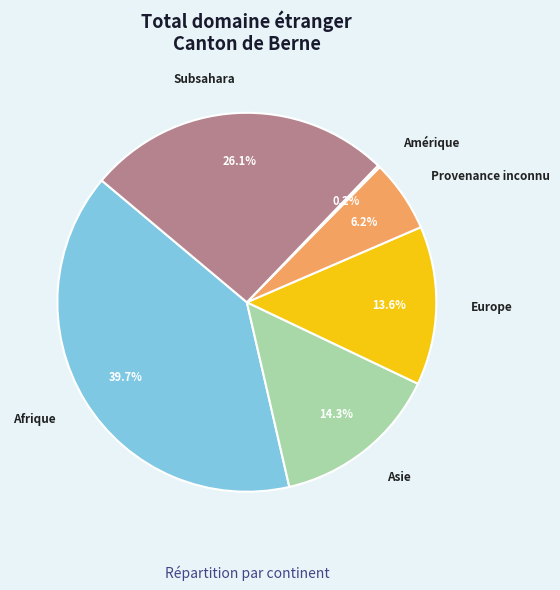

Do Afrique and Subsahara together represent more than half of the pie?

Yes